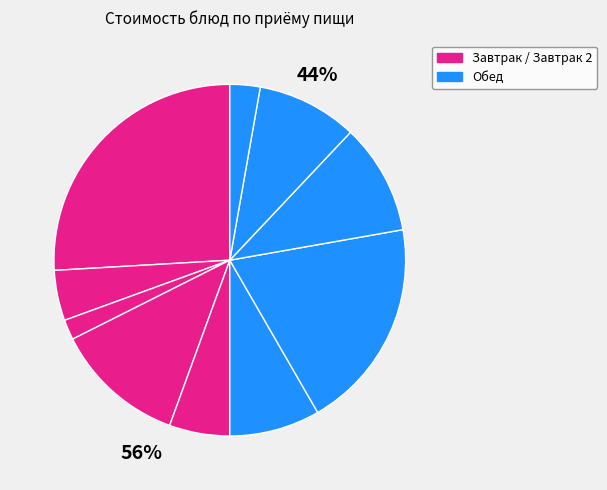

Count the number of slices in the pie.

10